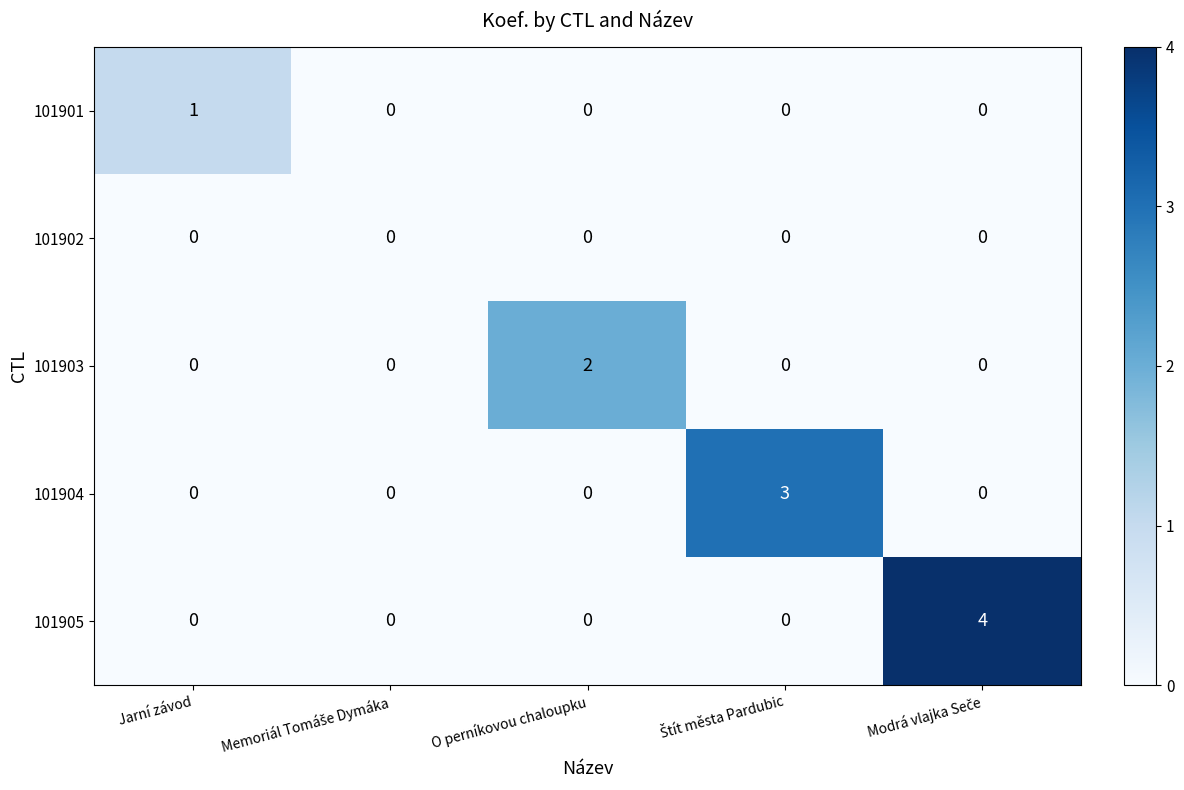

Which series has the widest spread of values?

101905